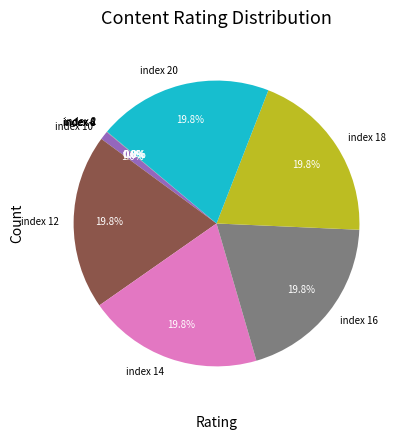

How much of the chart is everything except index 10?

99.0%